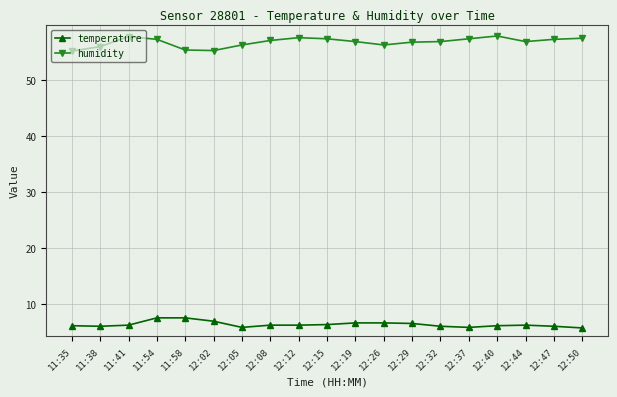

What is the spread (max minus min) of values at 12:05?

50.4